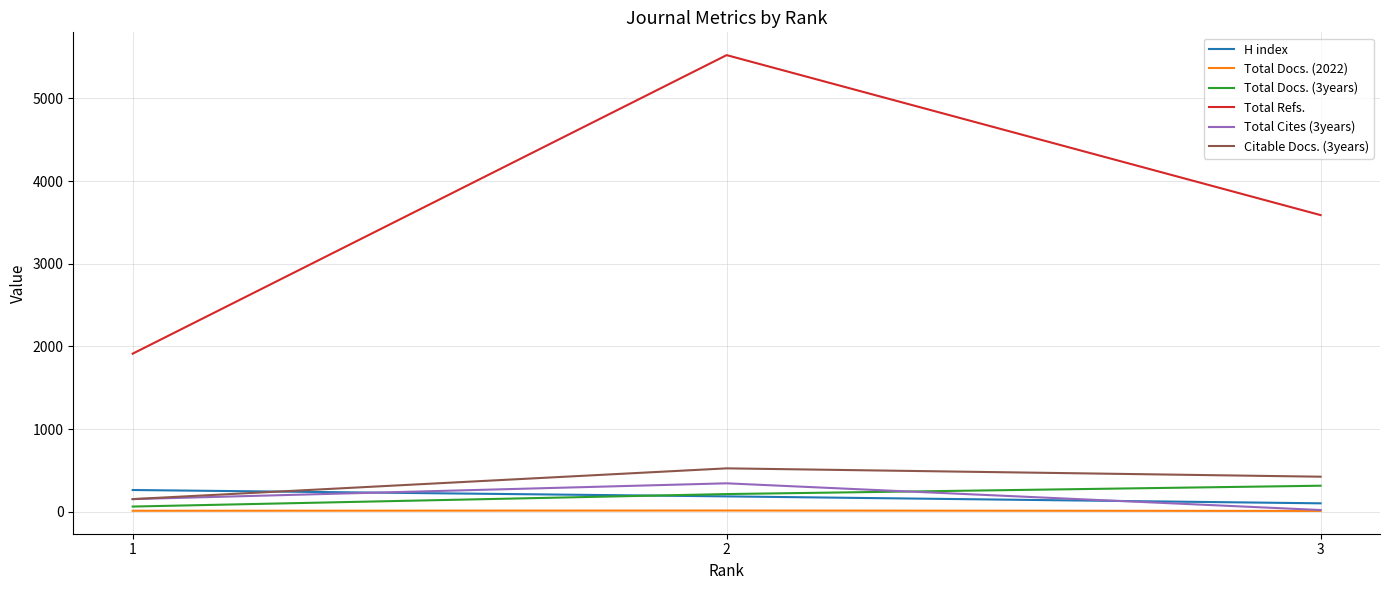

Which series has the largest total across all categories?

Total Refs.